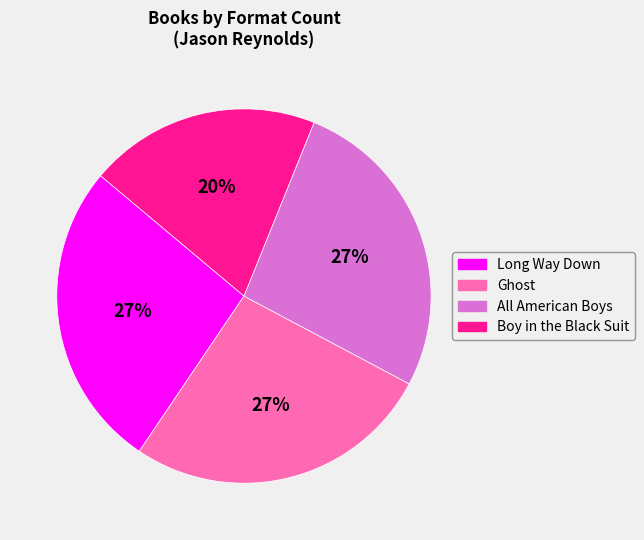

Which has a higher value, Ghost or Boy in the Black Suit?

Ghost